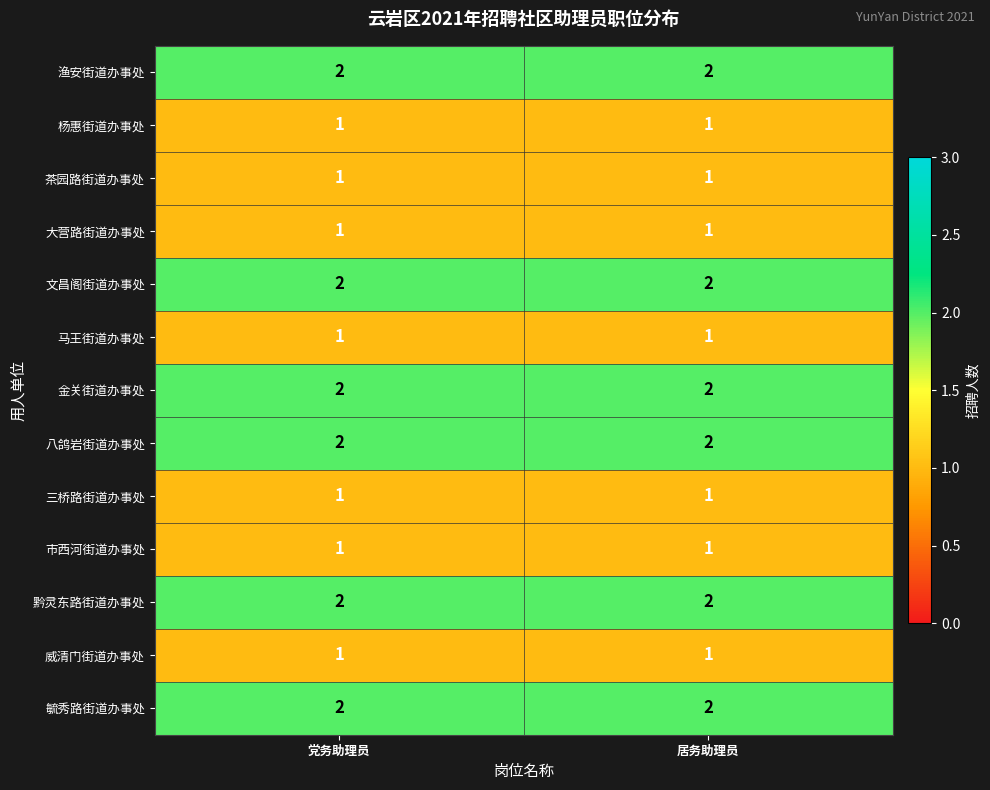

What is the total value across all series at 党务助理员?

19